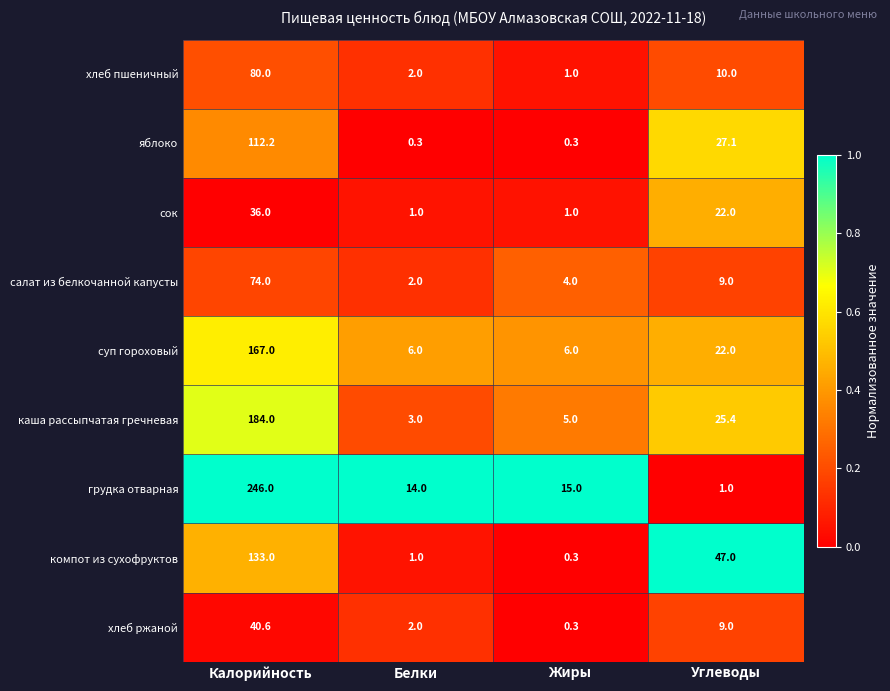

Which series has the largest total across all categories?

грудка отварная